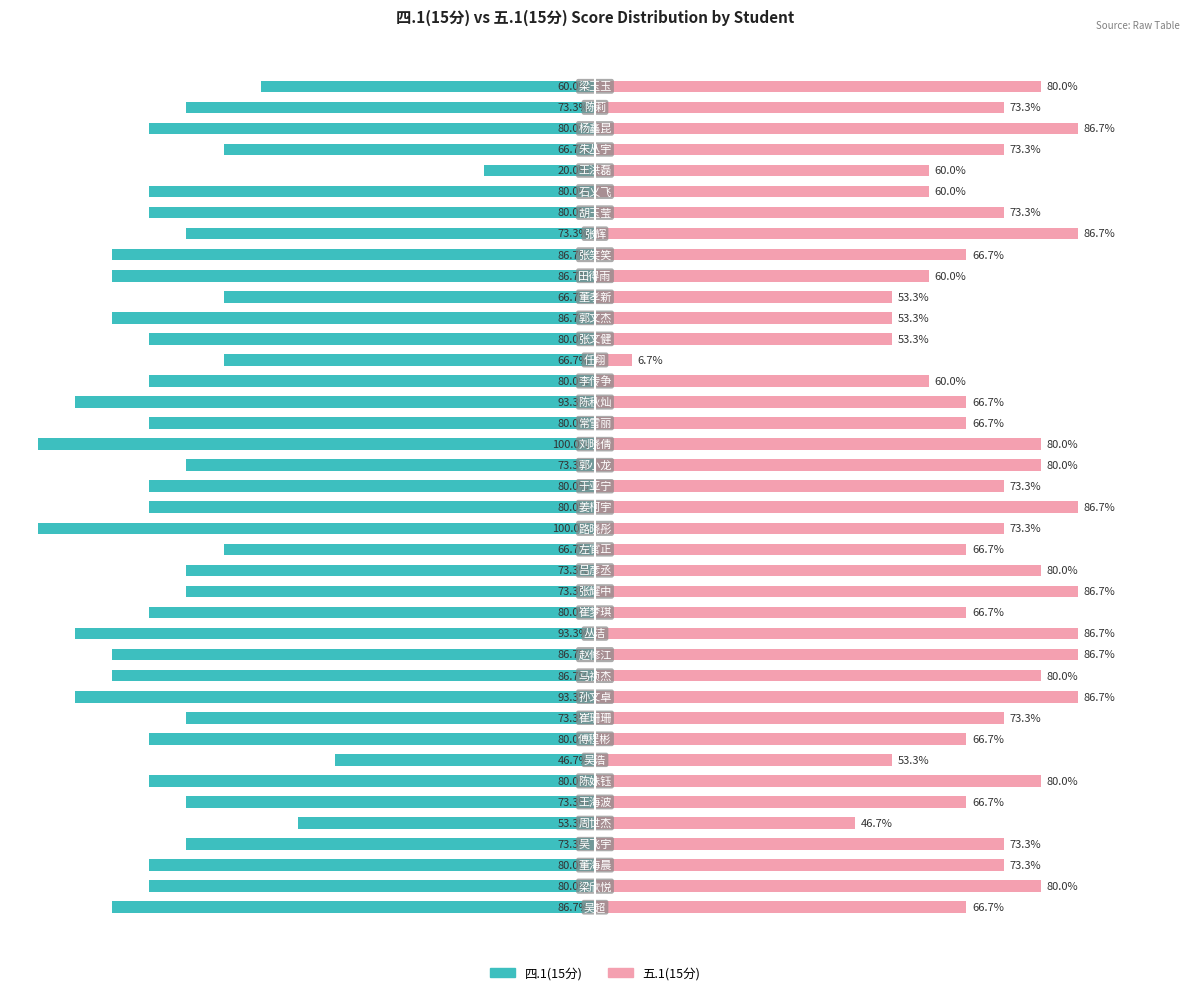

What is the value of the 四.1(15分) bar at the 19th from the left?

-100.0